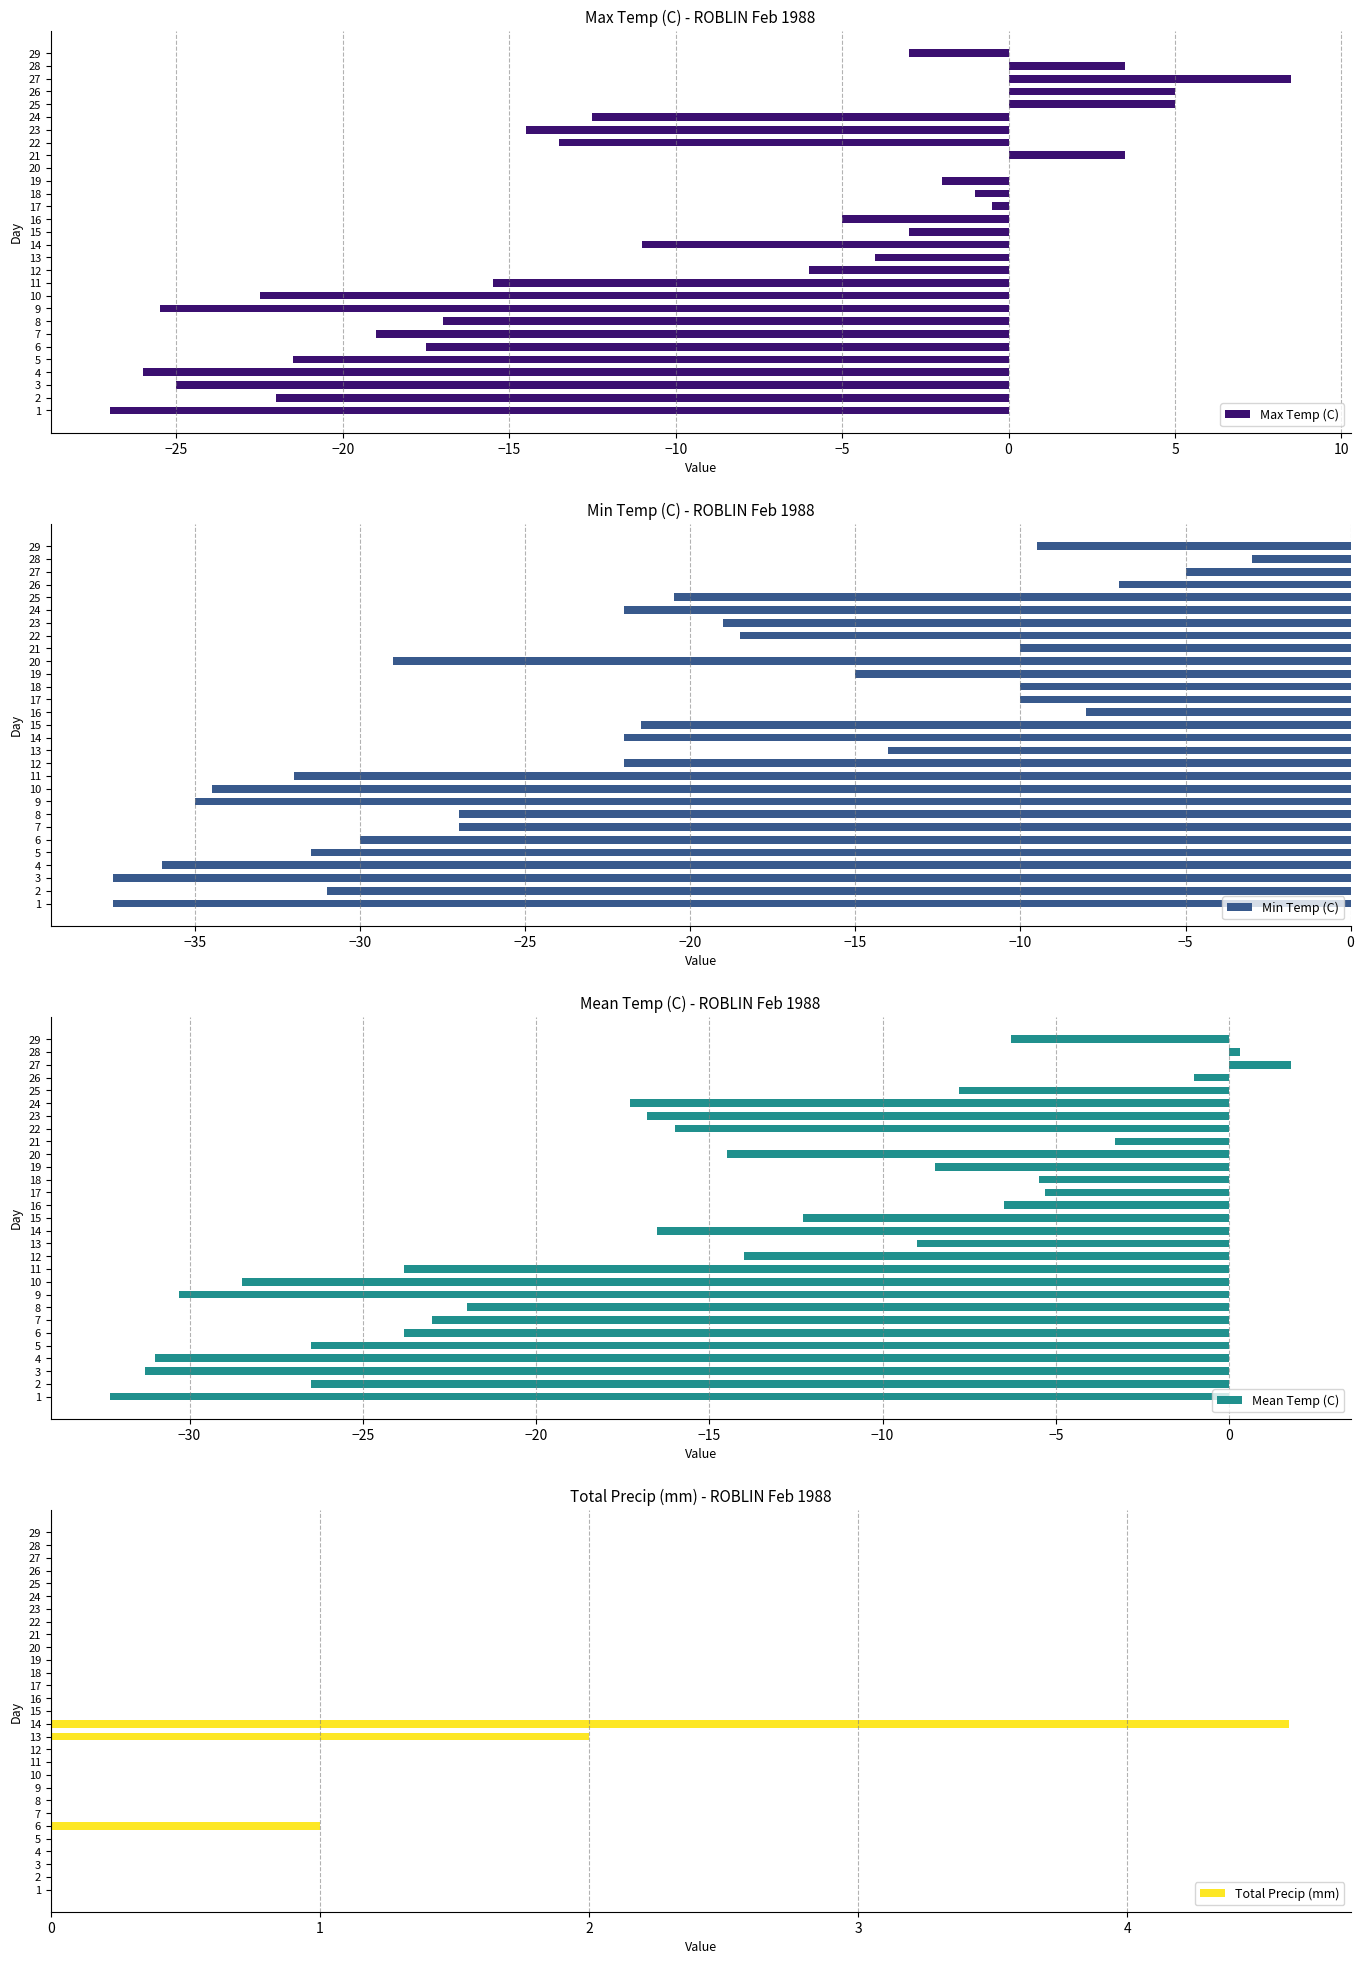

Which series has the largest range (max minus min)?

Max Temp (C)